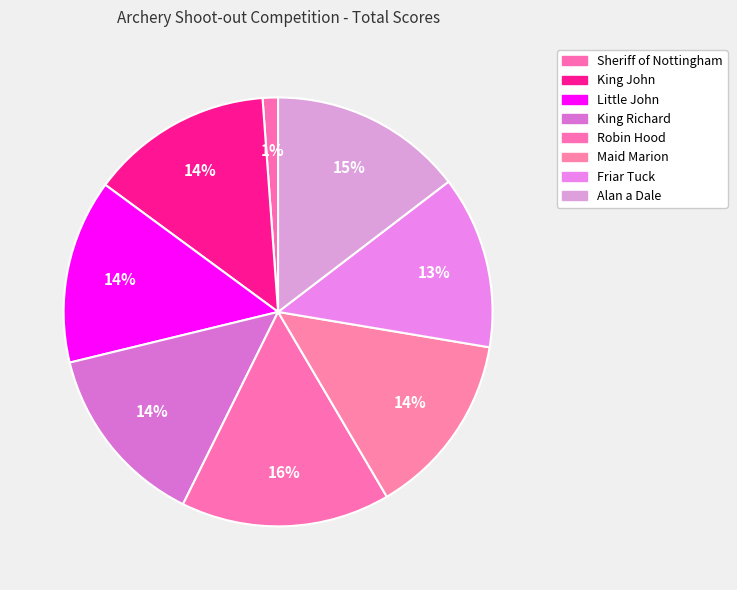

How many segments does this pie chart have?

8